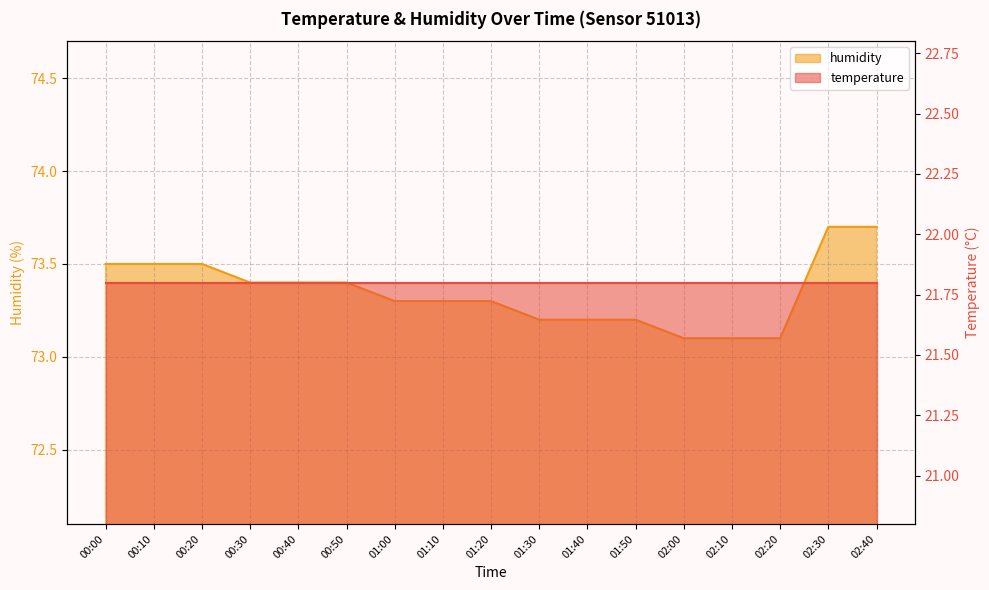

Where is the data nearest to the value 73?

02:00